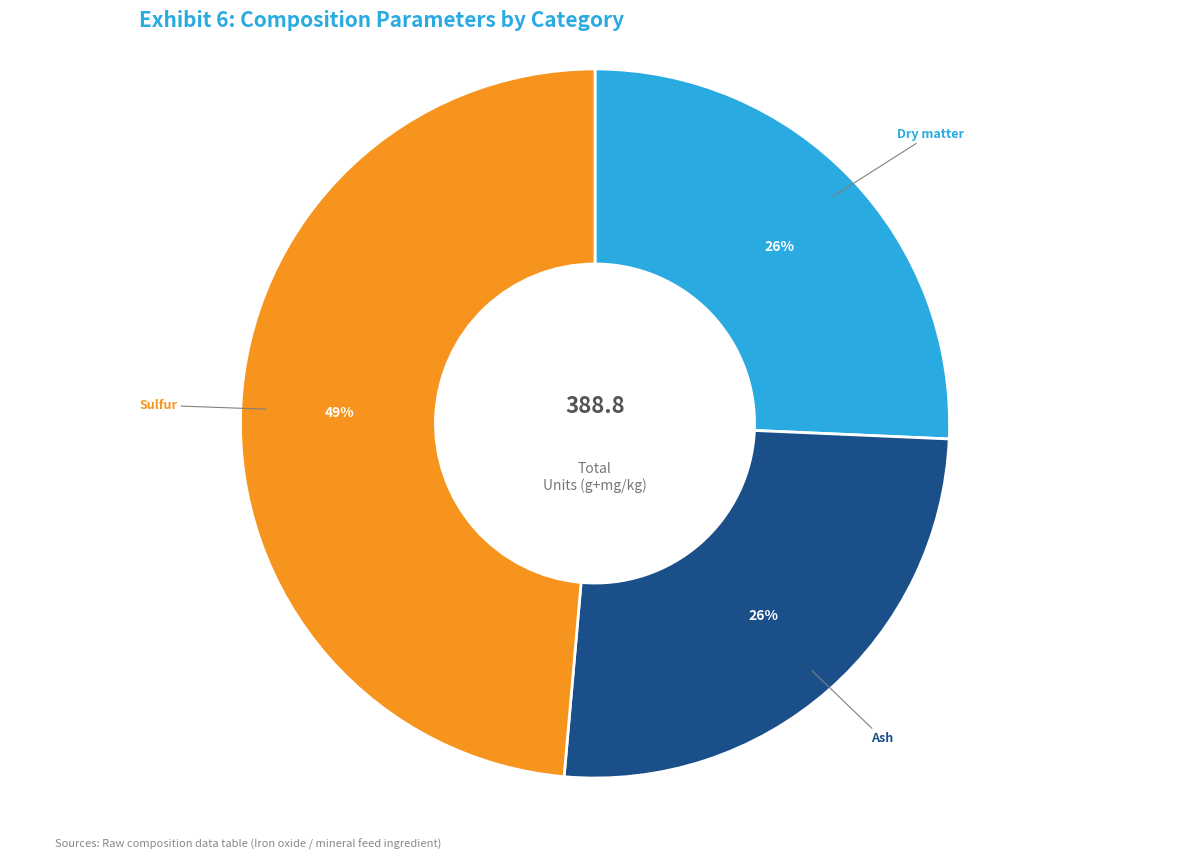

Does any single category account for the majority?

No